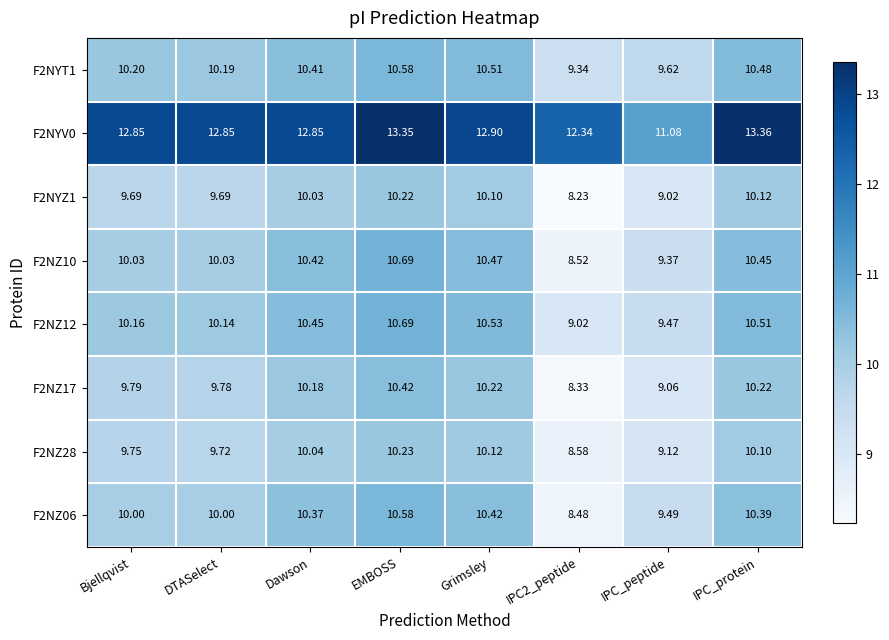

Where is F2NYZ1 nearest to the value 9?

IPC_peptide